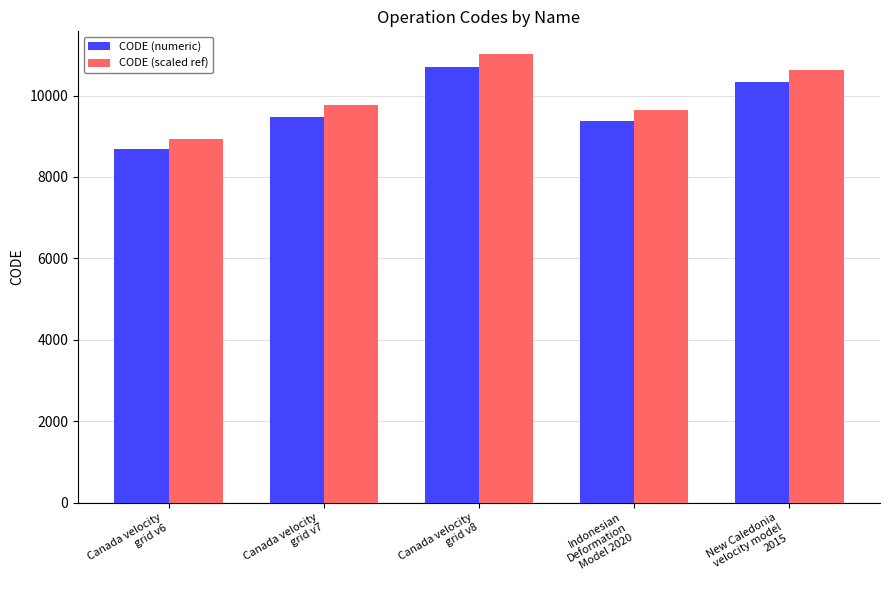

At how many categories does at least one series exceed 10570?

2